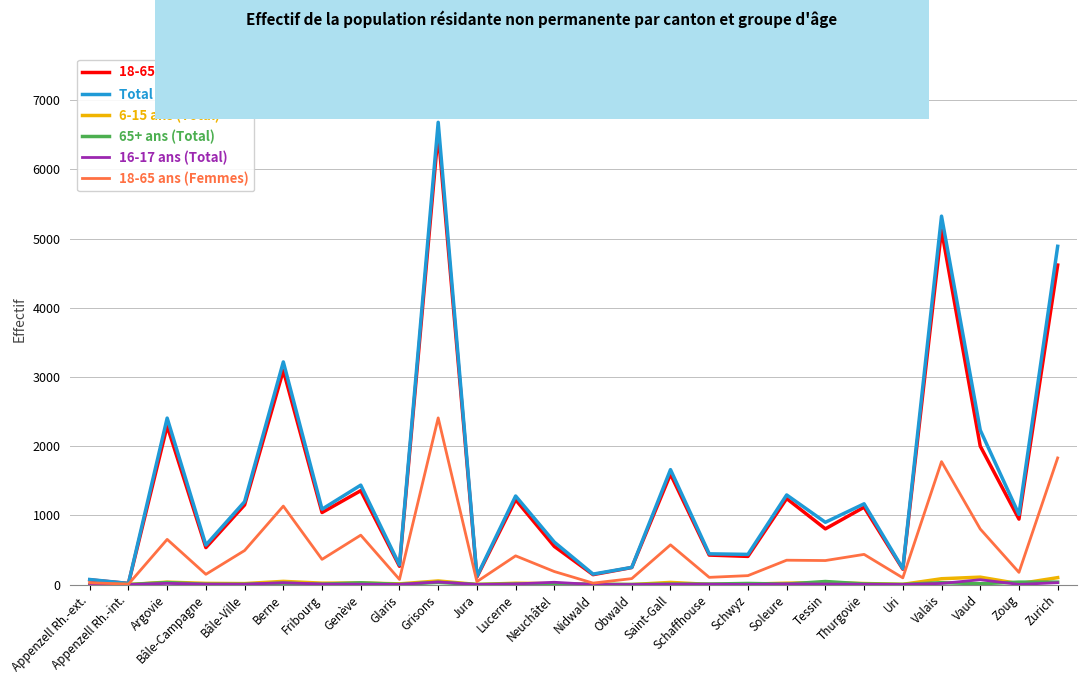

At which category is the sum across all series the highest?

Grisons